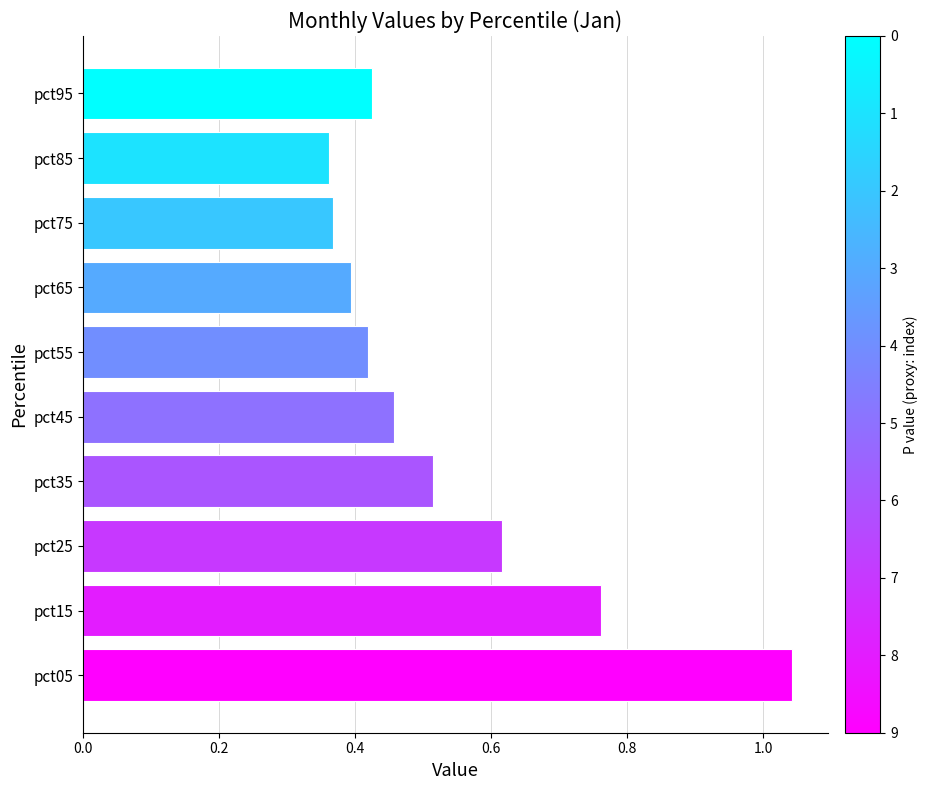

Is it true that the value at pct25 is 0.4?

False